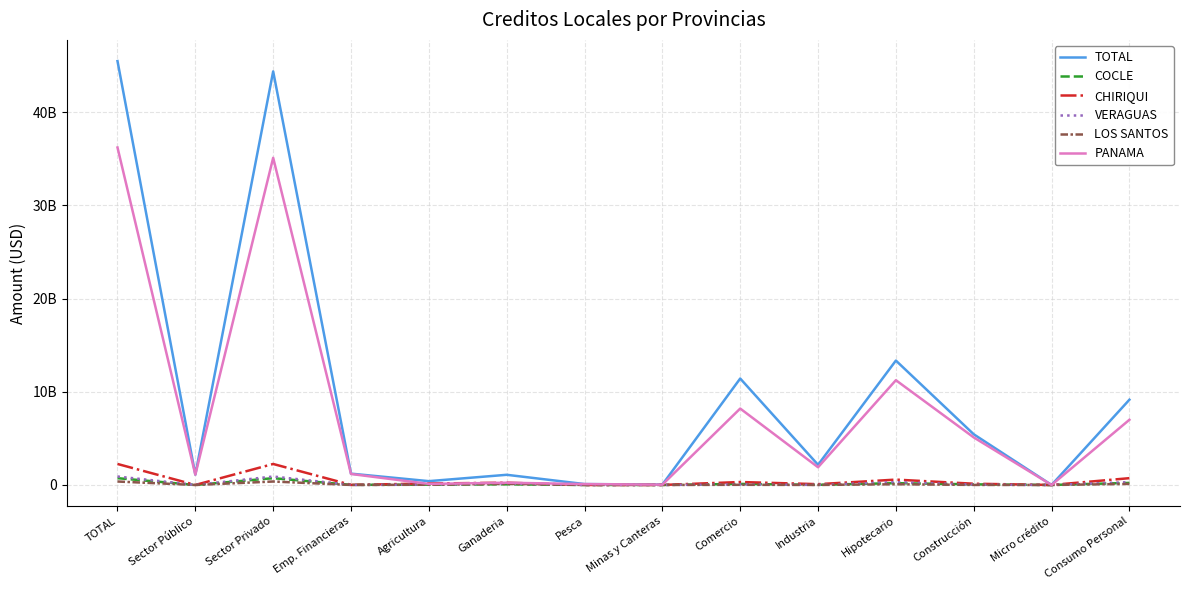

What is the difference between the maximum and minimum values in the PANAMA series?

36224642198.3